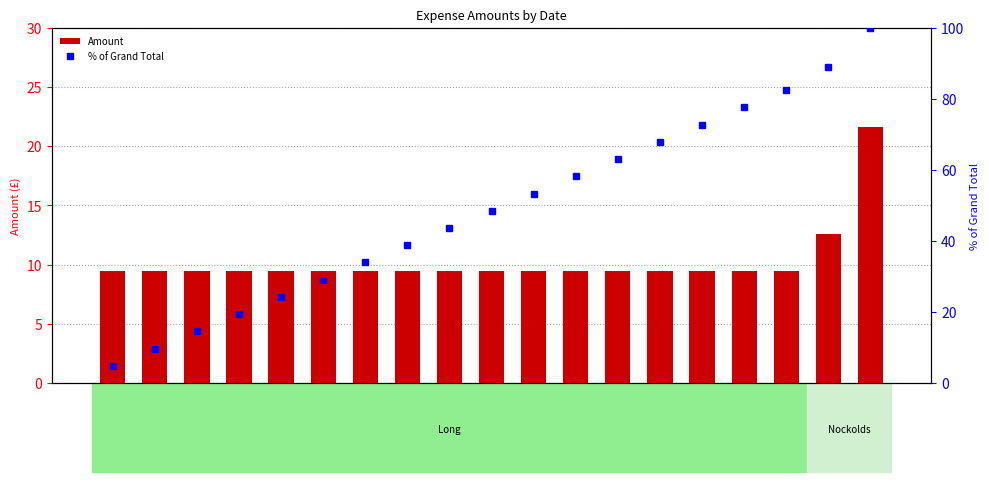

Where does the % of Grand Total series first go above 48?

2020-11-17